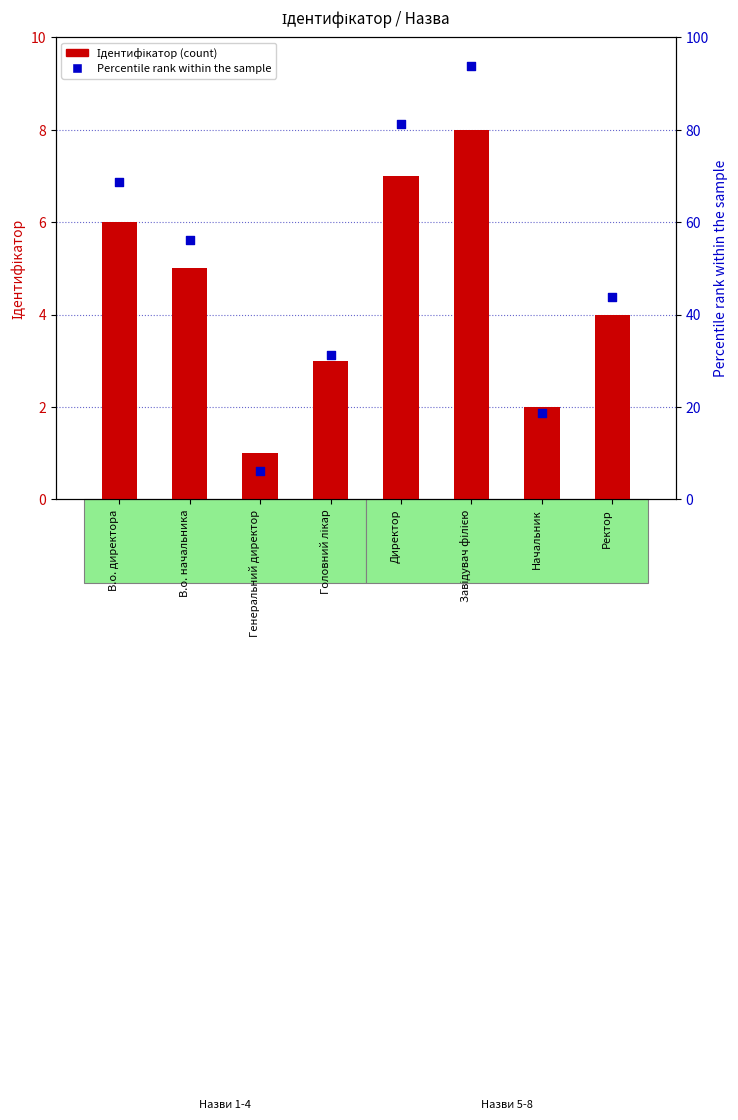

At which category is the sum across all series the highest?

Завідувач філією